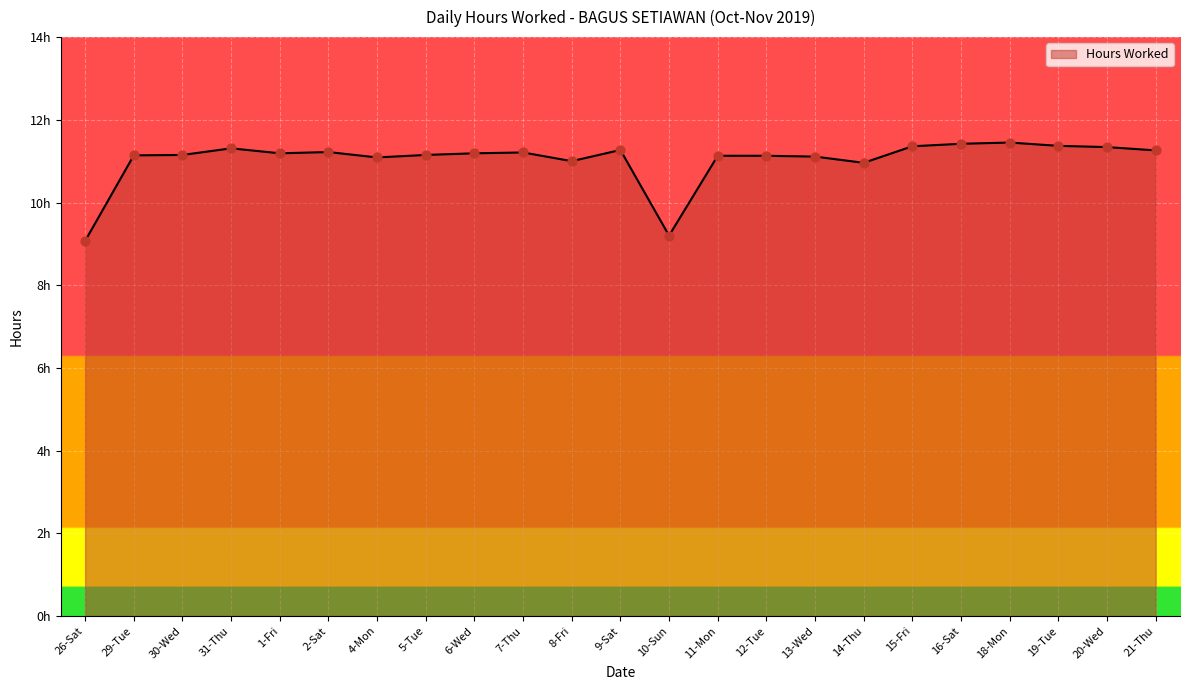

What is the ratio of the value at 19-Tue to the value at 8-Fri?

1.0